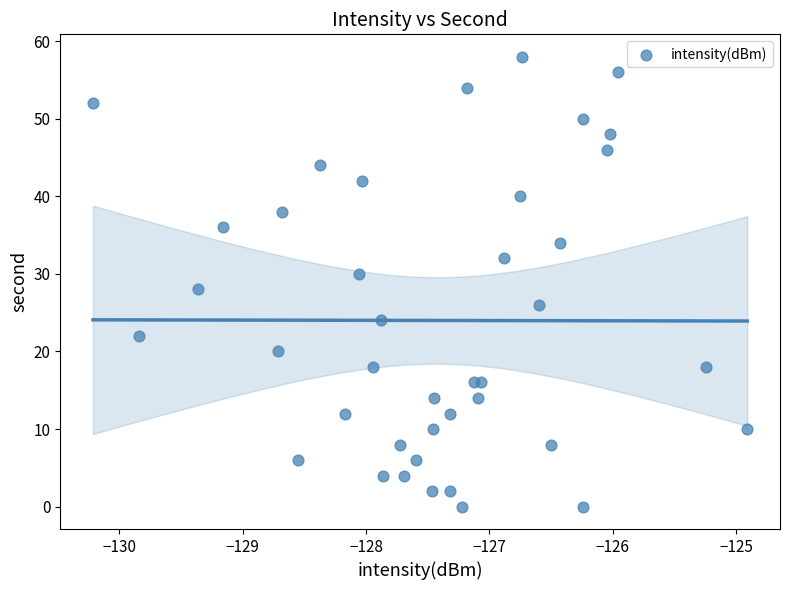

What is the range of Y values (max minus min)?

58